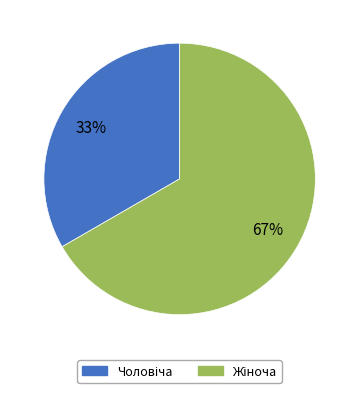

To the nearest percent, what is the average slice percentage?

50%